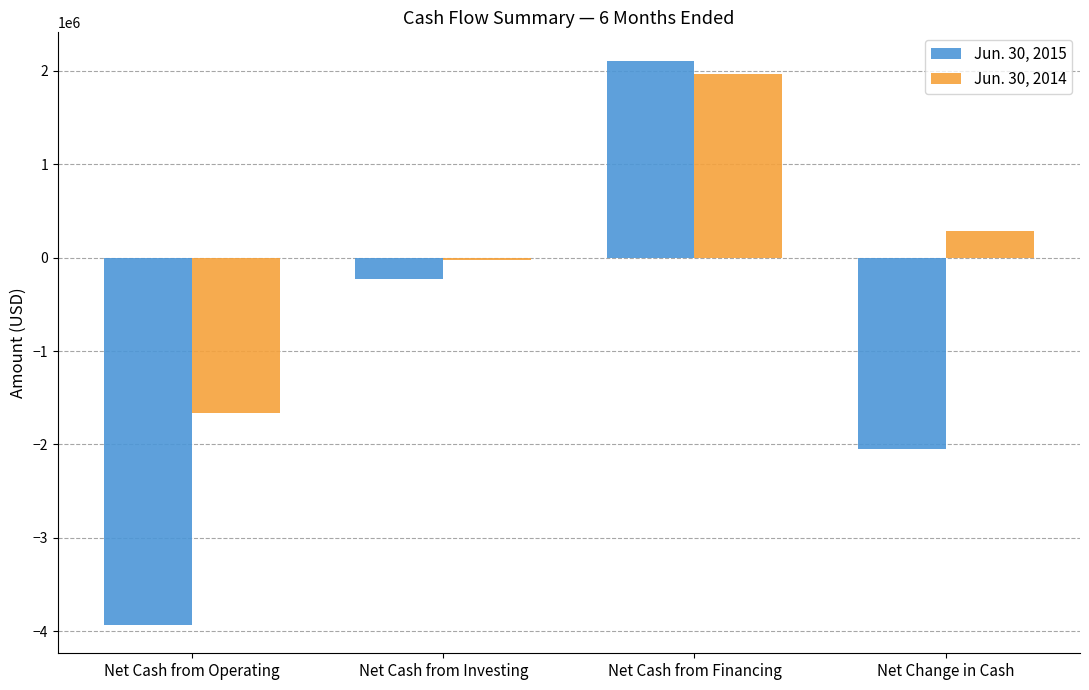

Rank the series by their average value, from highest to lowest.

Jun. 30, 2014, Jun. 30, 2015